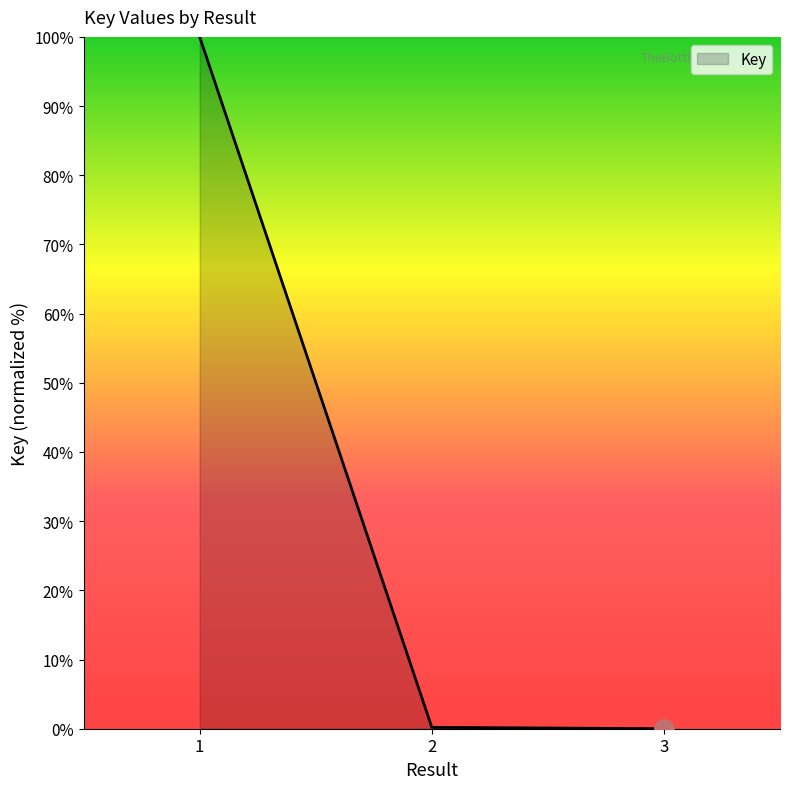

Count the number of data series in this chart.

1